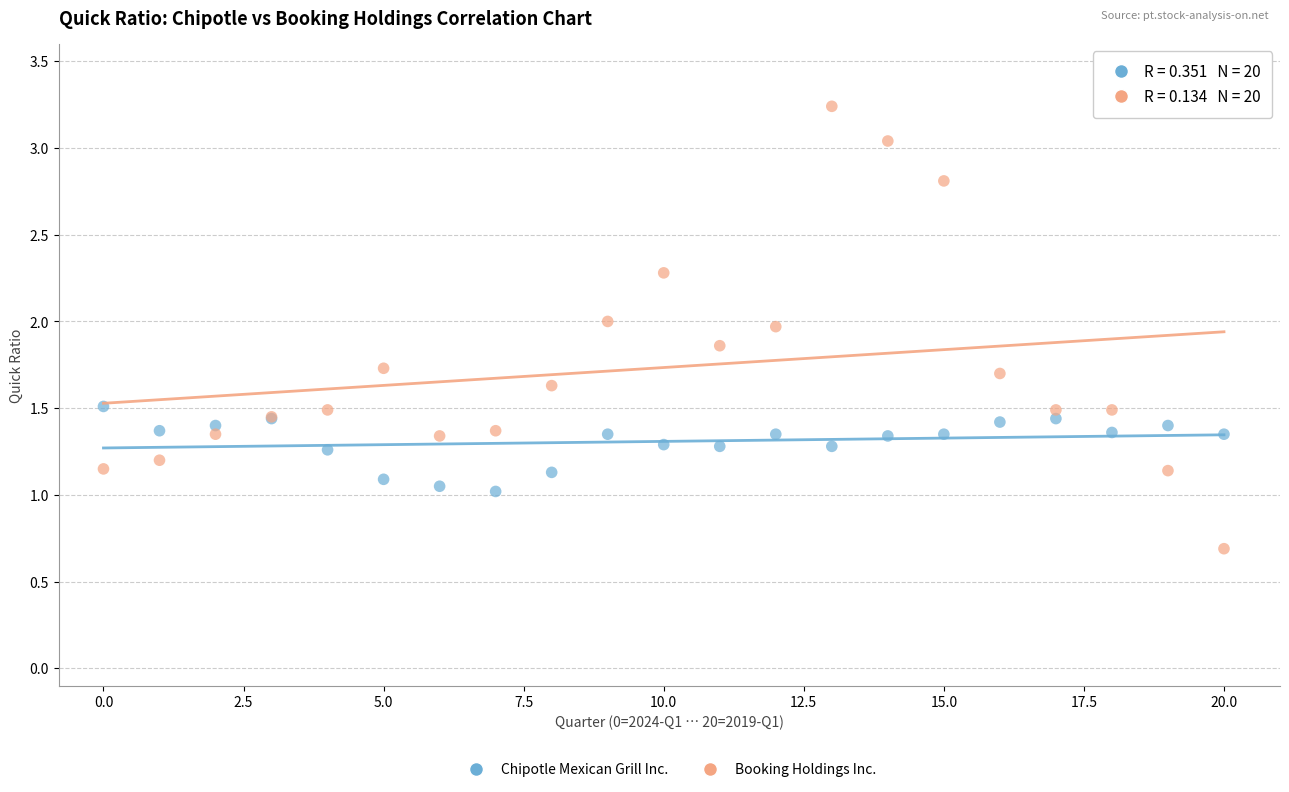

Which series has the widest spread of Y values?

Booking Holdings Inc.